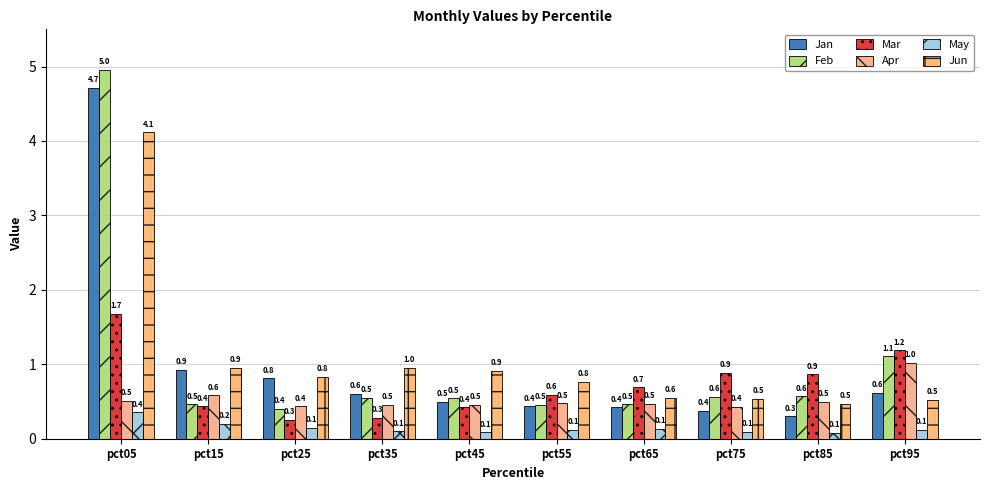

At pct35, list the series in order from smallest to largest.

May, Mar, Apr, Feb, Jan, Jun